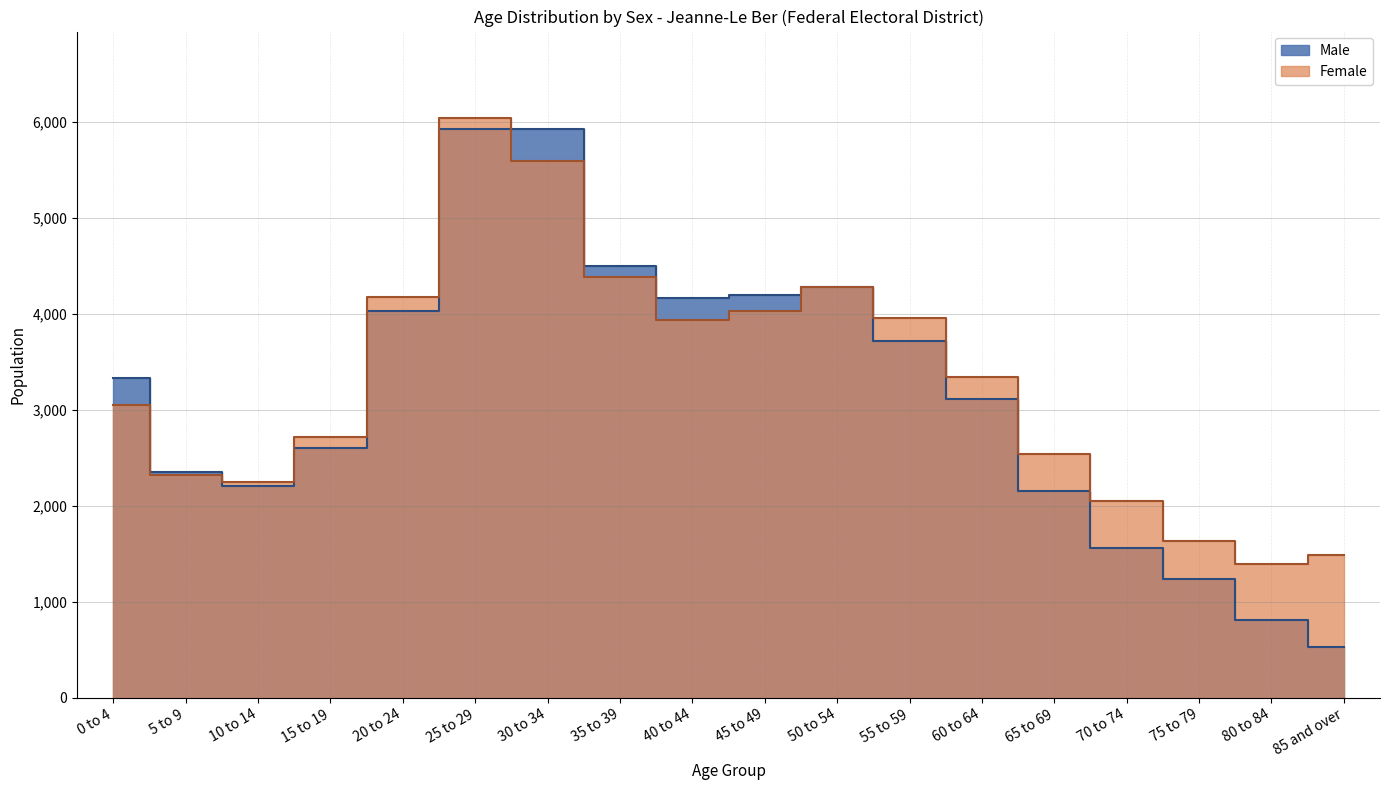

What is the smallest value displayed?

530